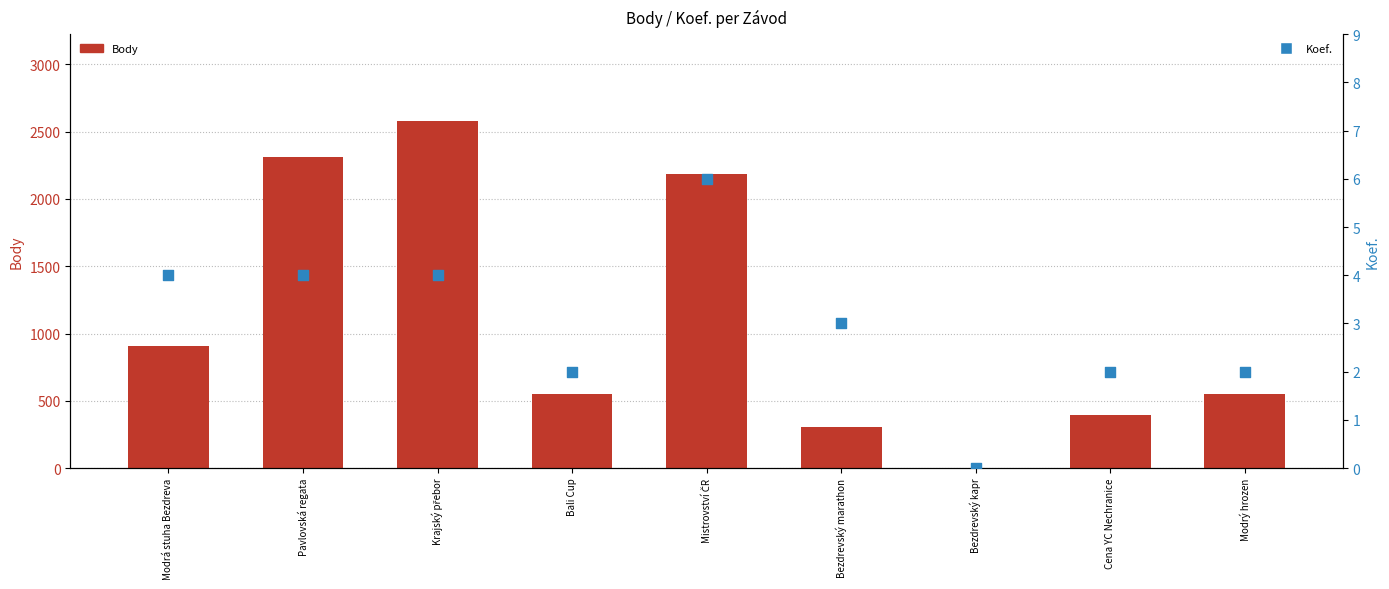

What is the total value across all series at Modrá stuha Bezdreva?

908